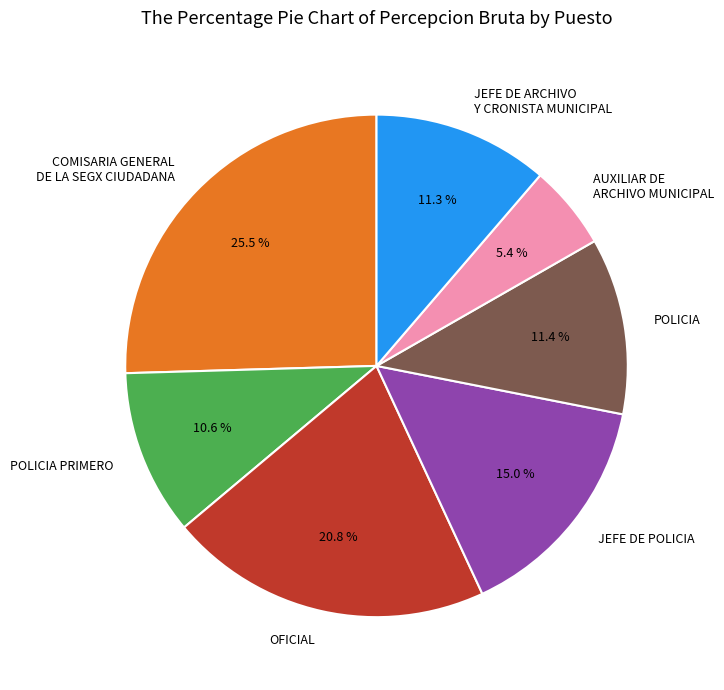

Do AUXILIAR DE ARCHIVO MUNICIPAL and POLICIA PRIMERO together represent more than half of the pie?

No